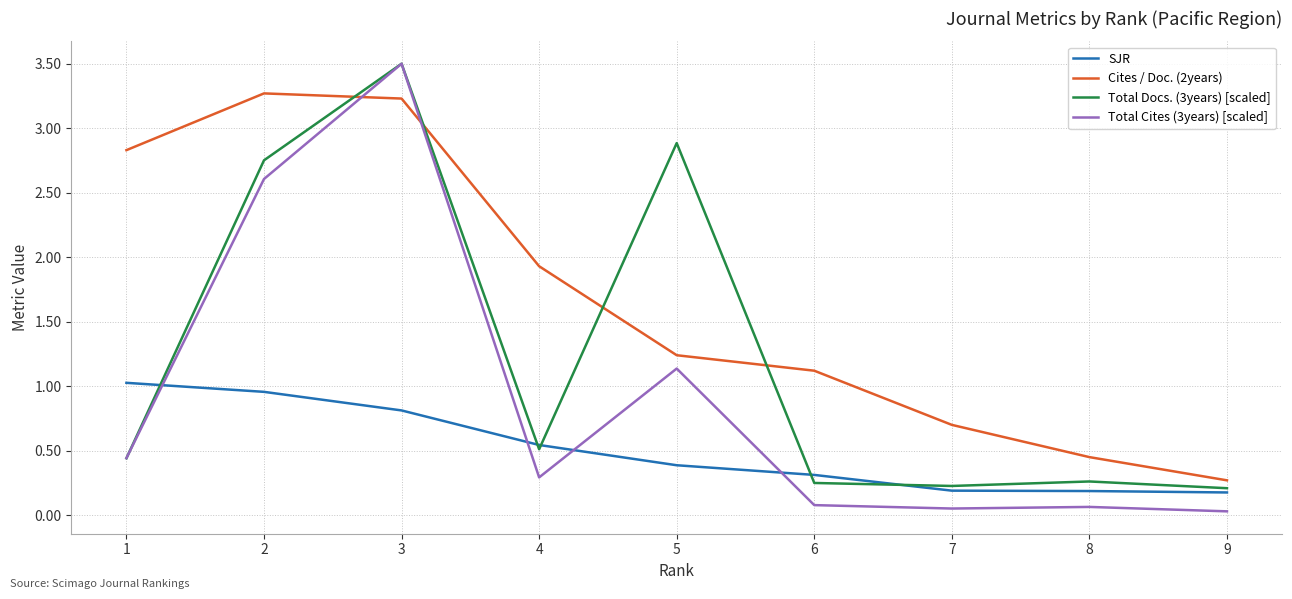

What is the maximum value shown in the chart?

3.5